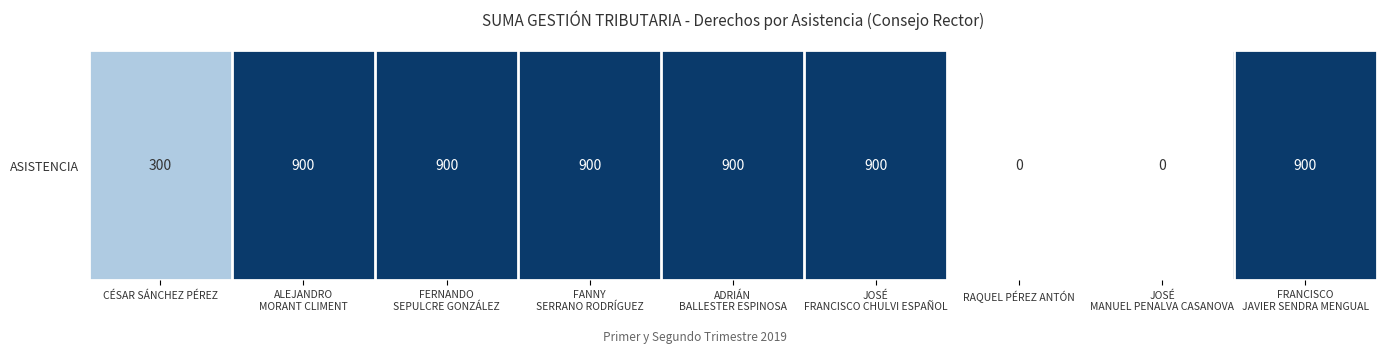

Reading right to left, what are all the values shown in this chart?

FRANCISCO
JAVIER SENDRA MENGUAL=900	JOSÉ
MANUEL PENALVA CASANOVA=0	RAQUEL PÉREZ ANTÓN=0	JOSÉ
FRANCISCO CHULVI ESPAÑOL=900	ADRIÁN
BALLESTER ESPINOSA=900	FANNY
SERRANO RODRÍGUEZ=900	FERNANDO
SEPULCRE GONZÁLEZ=900	ALEJANDRO
MORANT CLIMENT=900	CÉSAR SÁNCHEZ PÉREZ=300